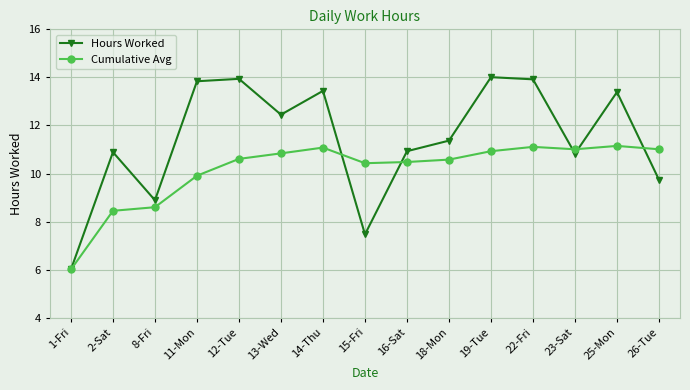

What is the difference between the highest and lowest values at 22-Fri?

2.8